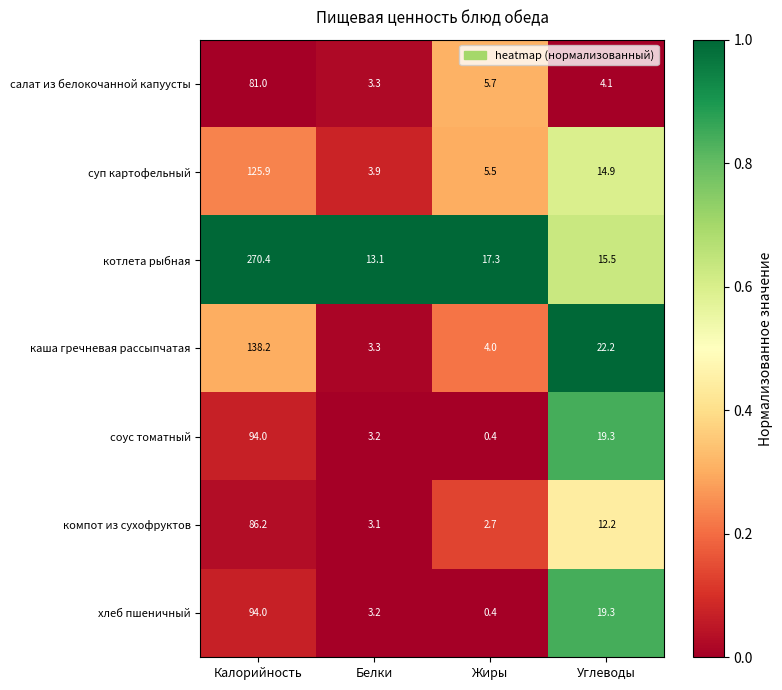

What is the average value of the каша гречневая рассыпчатая series?

41.9